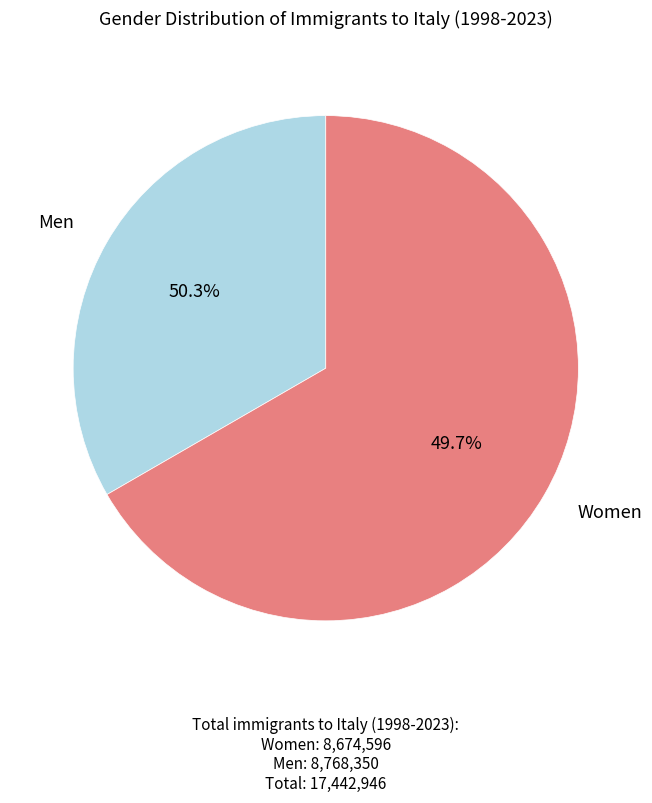

Between Жіноча and Чоловіча, which is larger?

Жіноча